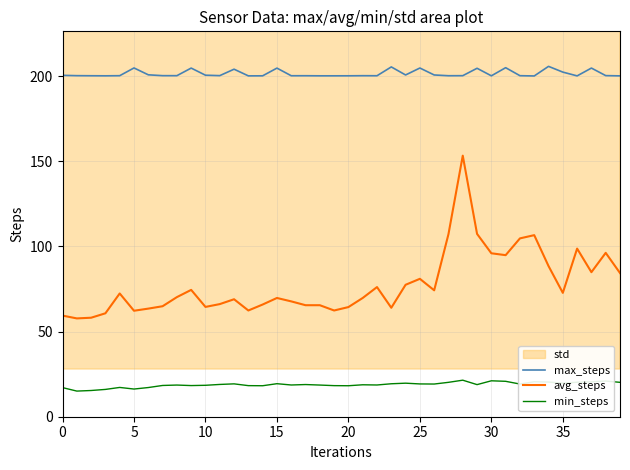

True or false: min_steps and max_steps cross at least once.

False